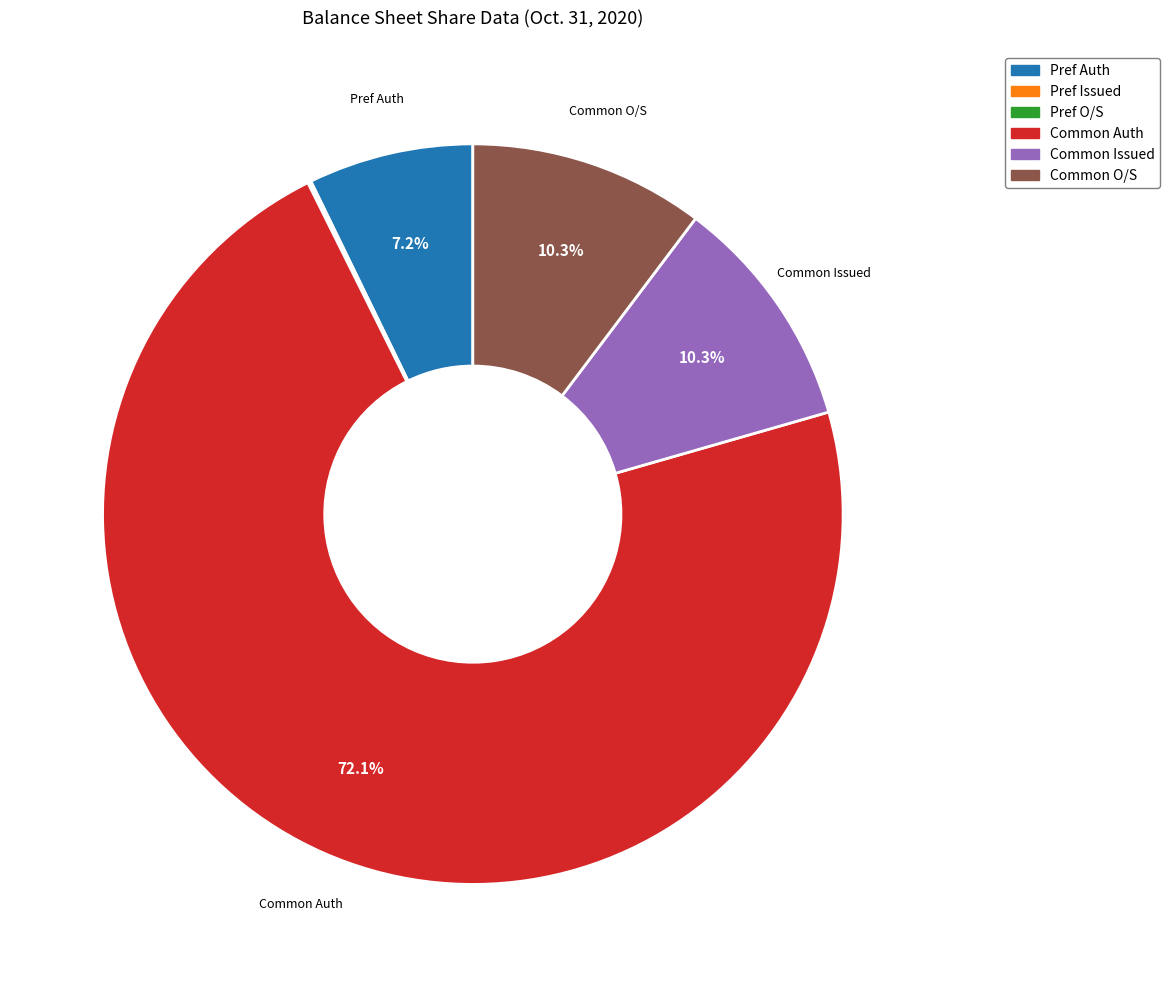

Is there a majority slice in this chart?

Yes